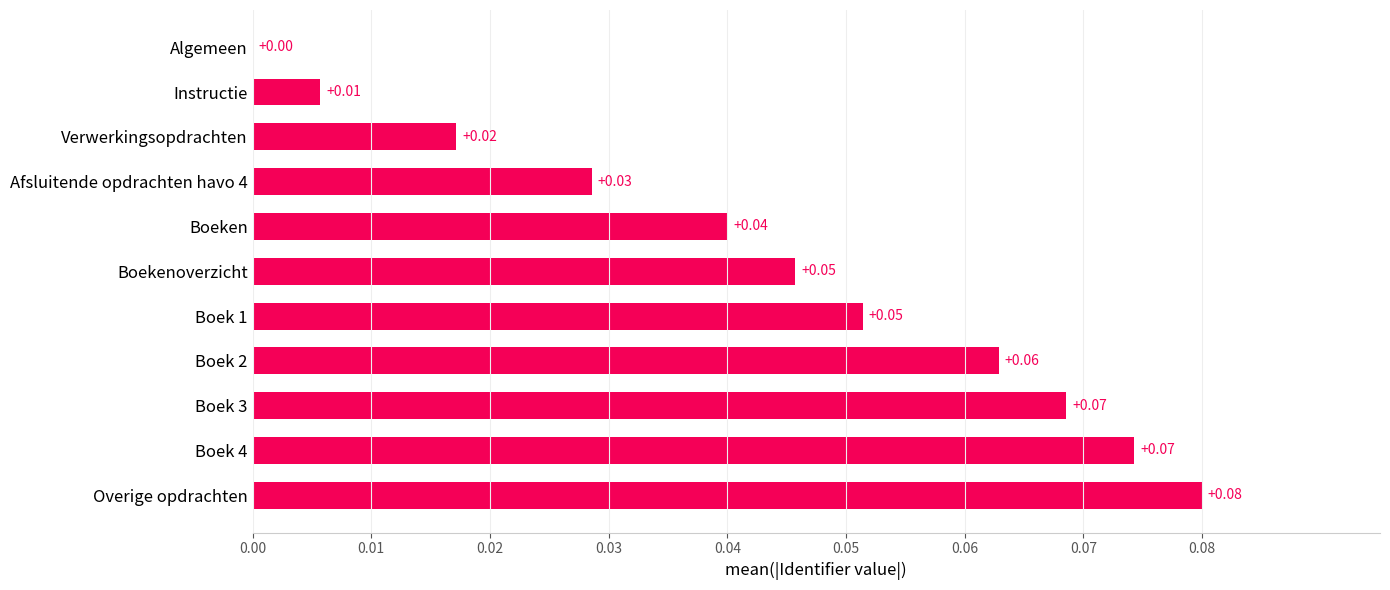

Which label corresponds to the largest value in the chart?

Overige opdrachten